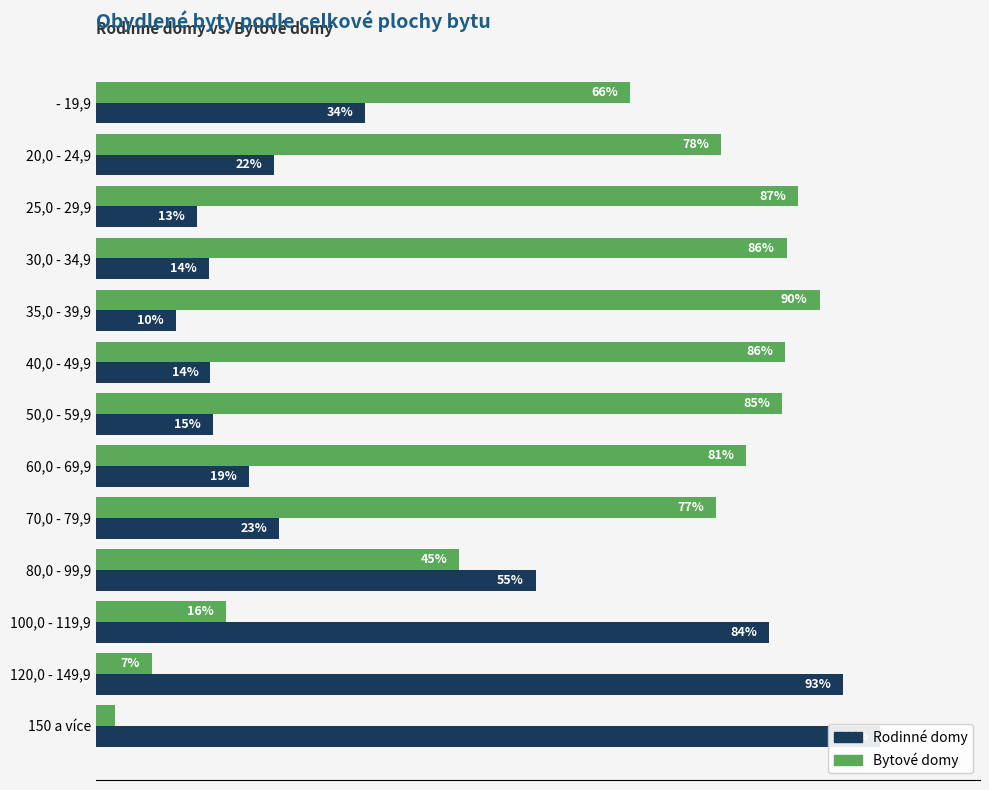

Reading left to right, what are all the values shown in this chart?

Rodinné domy: 33.5	22.2	12.6	14.0	10.0	14.3	14.6	19.1	22.8	54.8	83.8	93.0	97.6
Bytové domy: 66.5	77.8	87.4	86.0	90.0	85.7	85.4	80.9	77.2	45.2	16.2	7.0	2.4